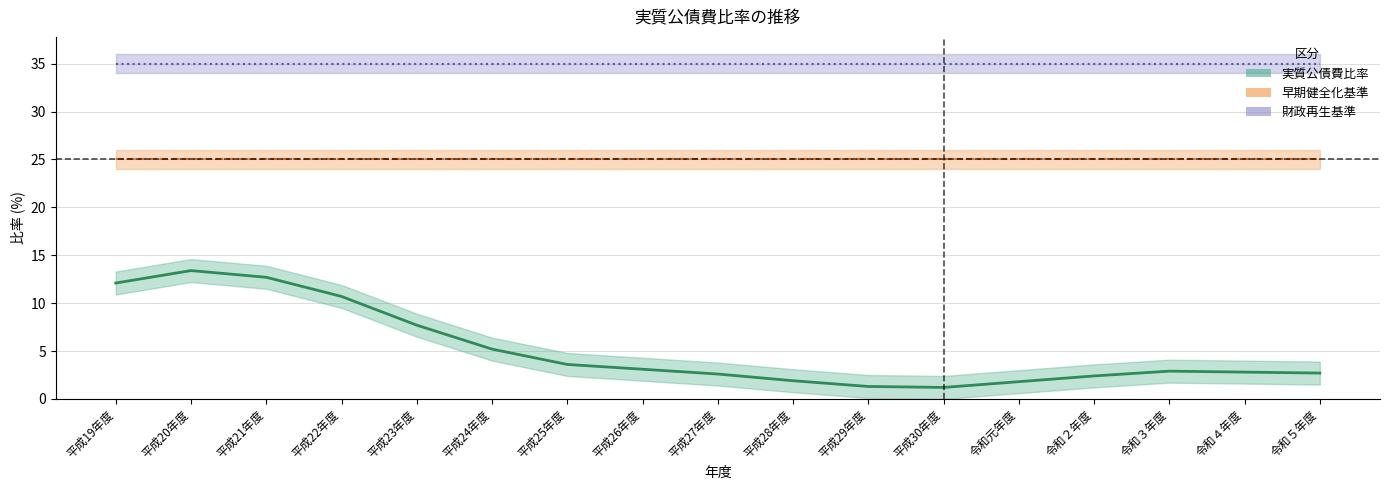

Where is 財政再生基準 nearest to the value 35?

平成19年度